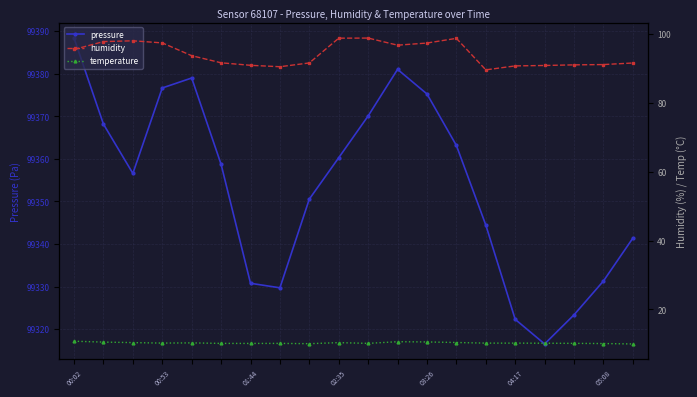

In pressure, how many points are lower than both neighbors (excluding endpoints)?

3